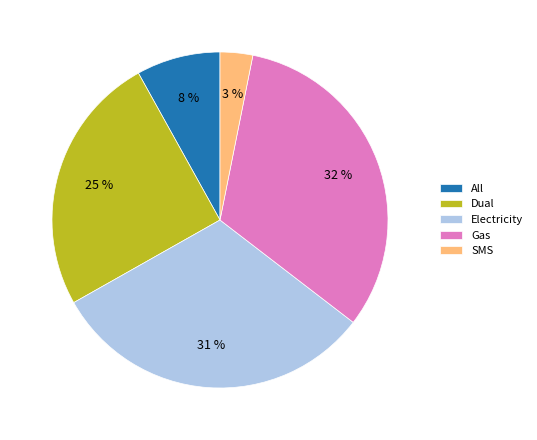

To the nearest percent, what is the average slice percentage?

20%